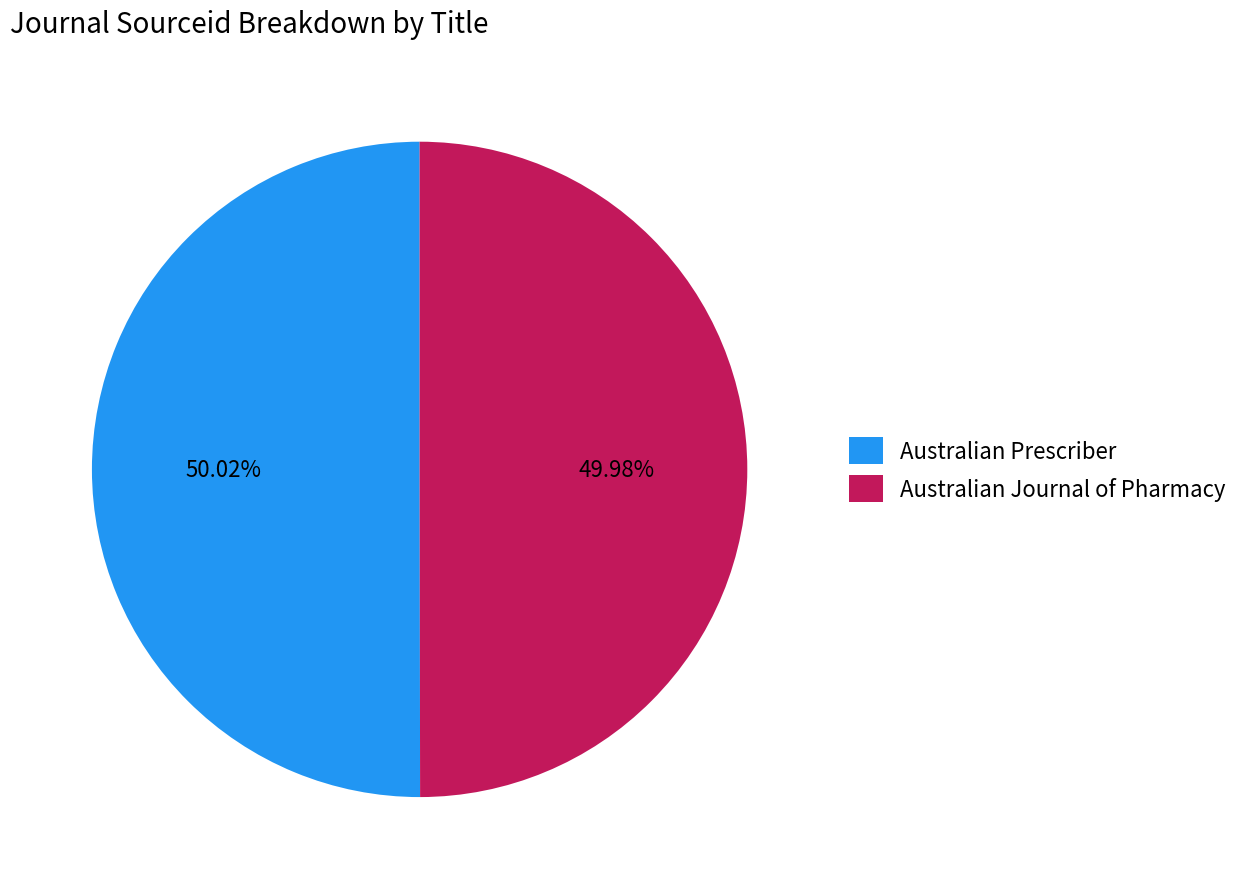

Approximately how many times larger is the value at Australian Prescriber compared to Australian Journal of Pharmacy?

1.0